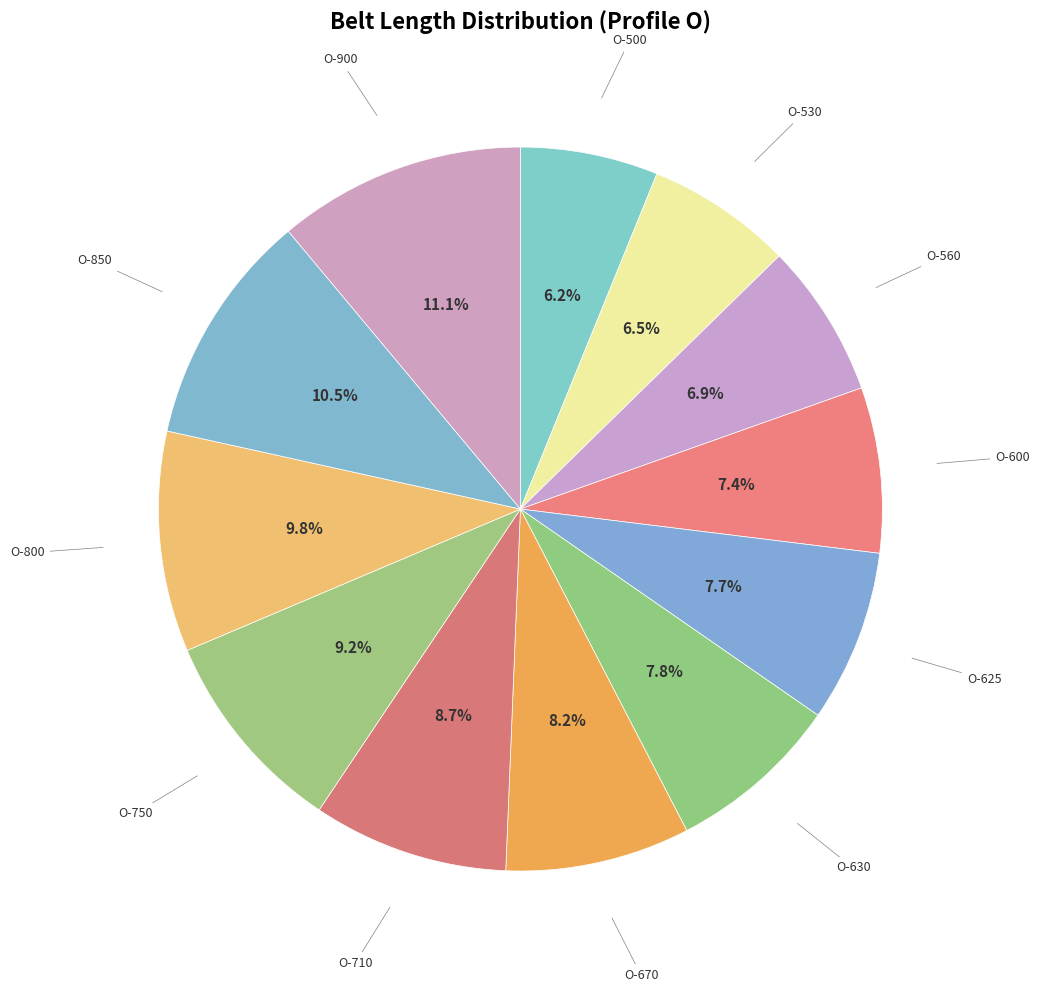

How many slices are in this pie chart?

12